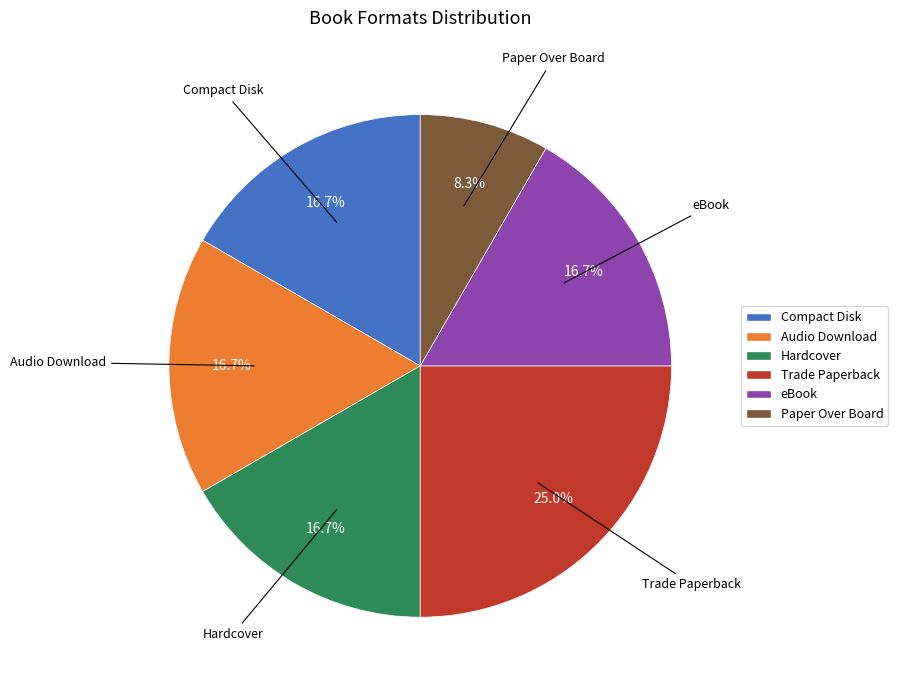

Is there a majority slice in this chart?

No